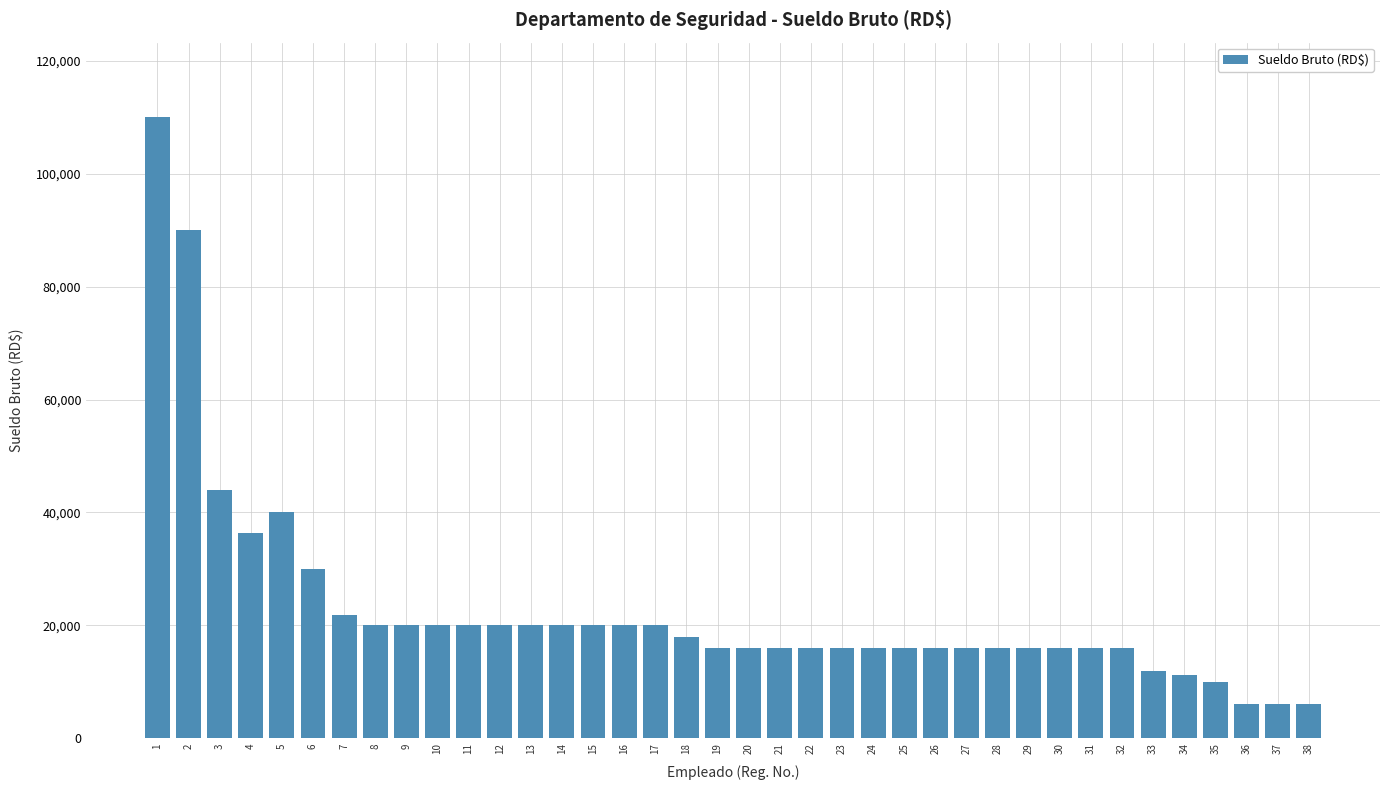

Are the bars grouped side by side (vs. stacked)?

No